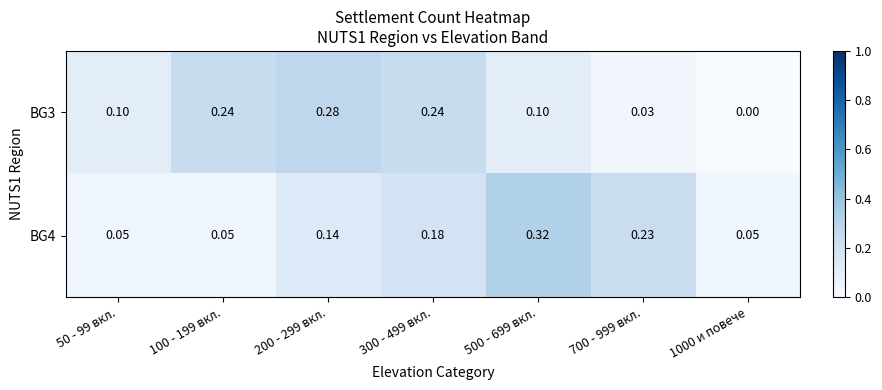

Is the value of BG3 at 500 - 699 вкл. greater than the value of BG4 at 100 - 199 вкл.?

Yes